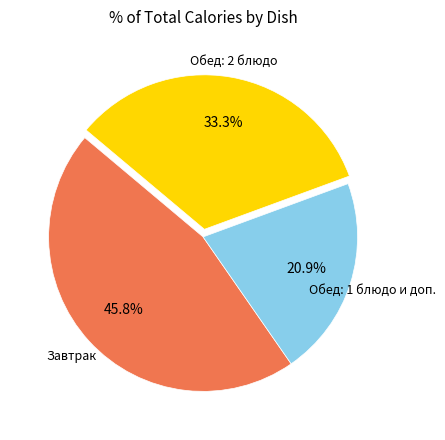

Does any single category account for the majority?

No